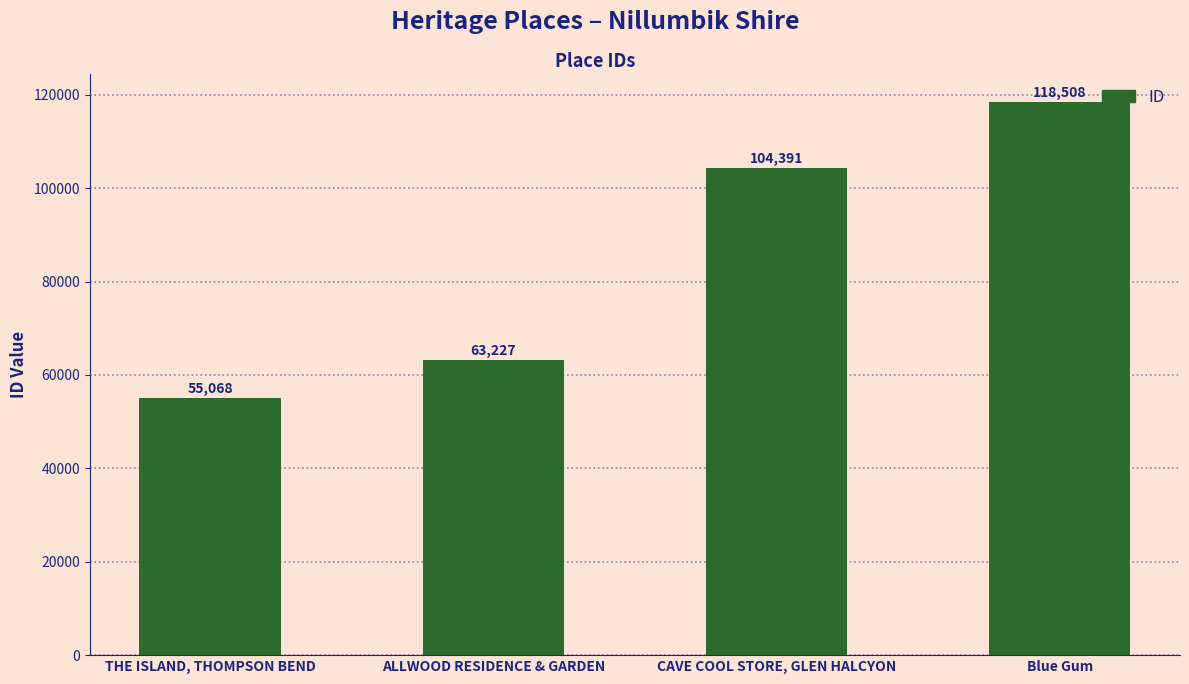

The value at ALLWOOD RESIDENCE & GARDEN is 63227. True or false?

True